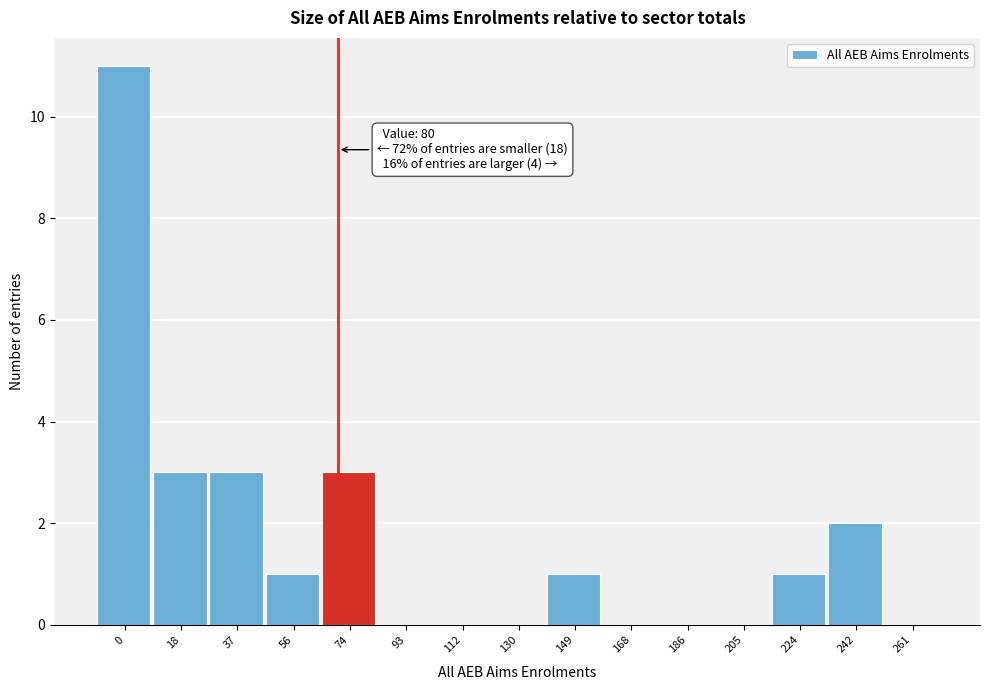

Reading right to left, transcribe all the data shown in this chart.

261=0	242=2	224=1	205=0	186=0	168=0	149=1	130=0	112=0	93=0	74=3	56=1	37=3	18=3	0=11